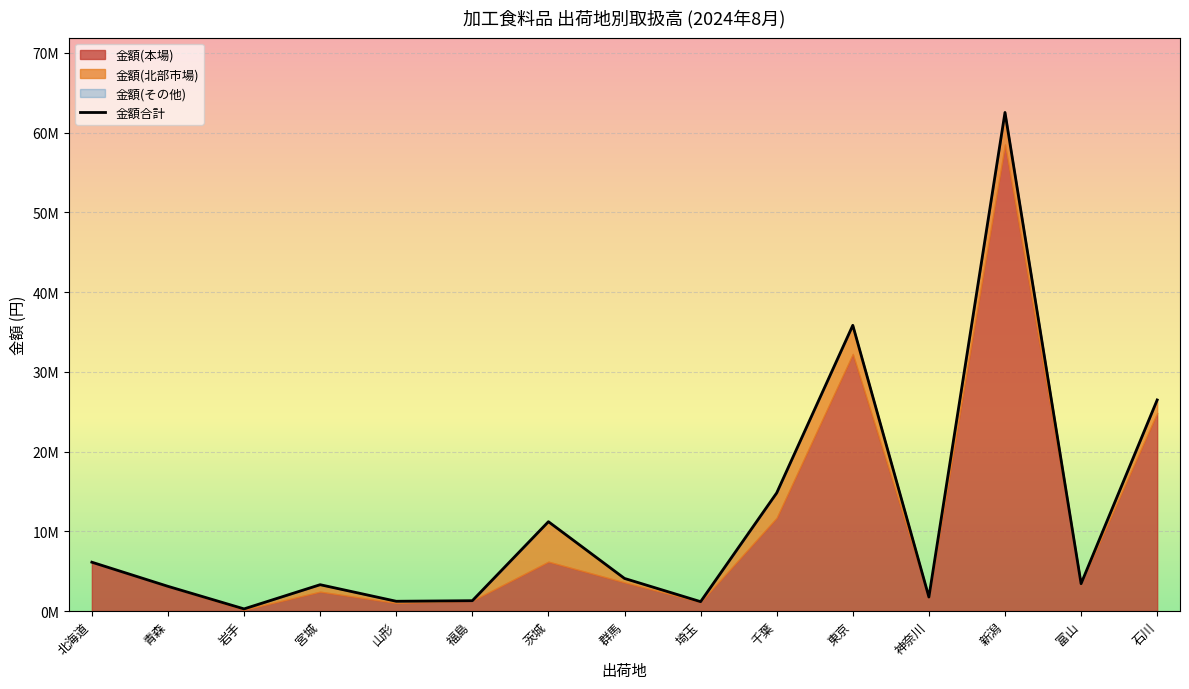

What is the sum of the values at 富山 and 北海道?

9551740